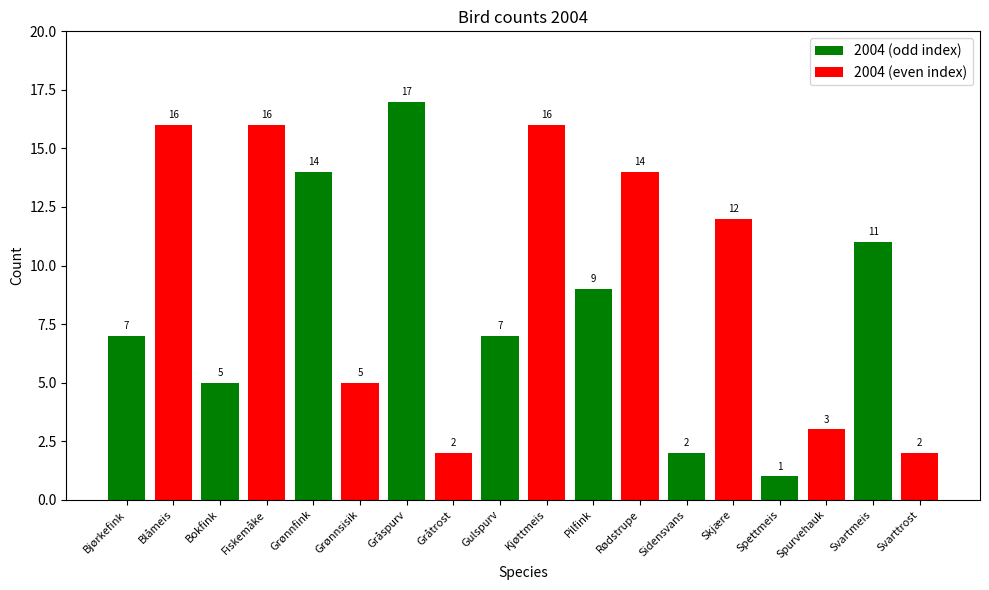

What is the label of the 16th bar from the left?

Spurvehauk